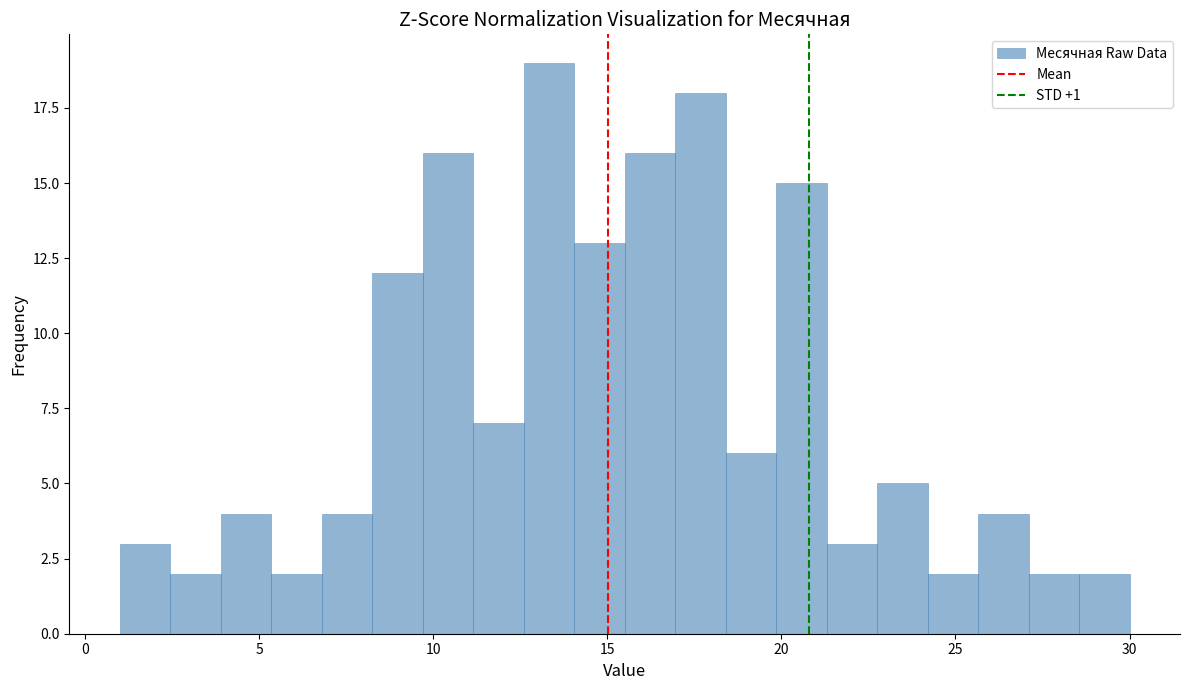

Around what value on the x-axis is the tallest bar? Give the approximate position of its centre, as read against the axis.

13.5